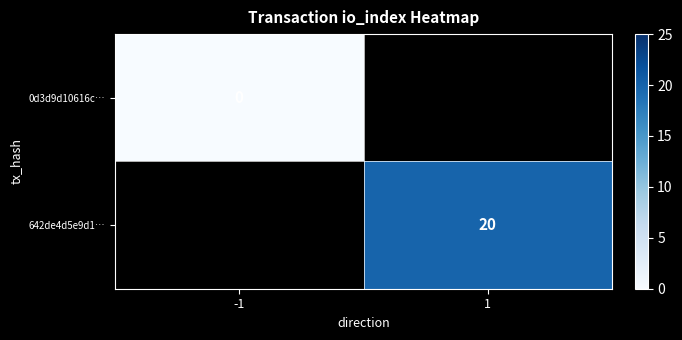

Where is 0d3d9d10616c… nearest to the value 0?

-1